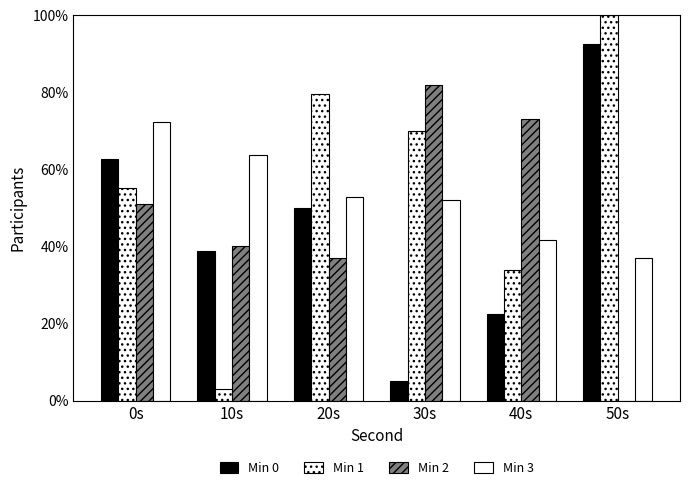

How many groups of bars are there?

6